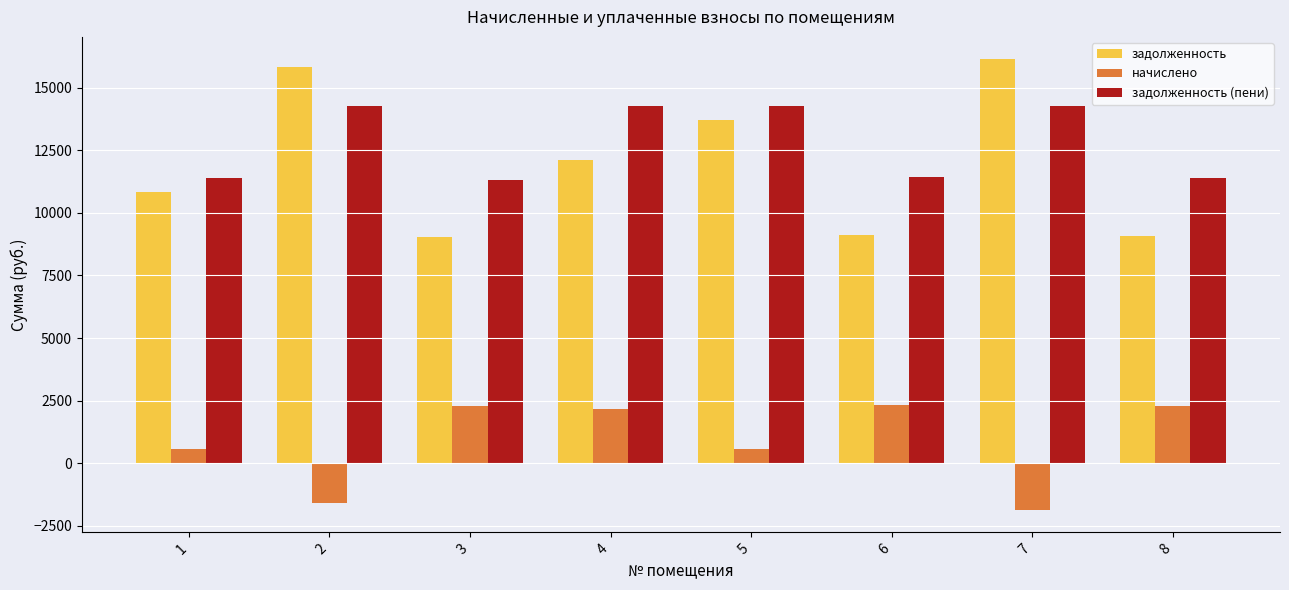

Which series has the largest total across all categories?

задолженность (пени)